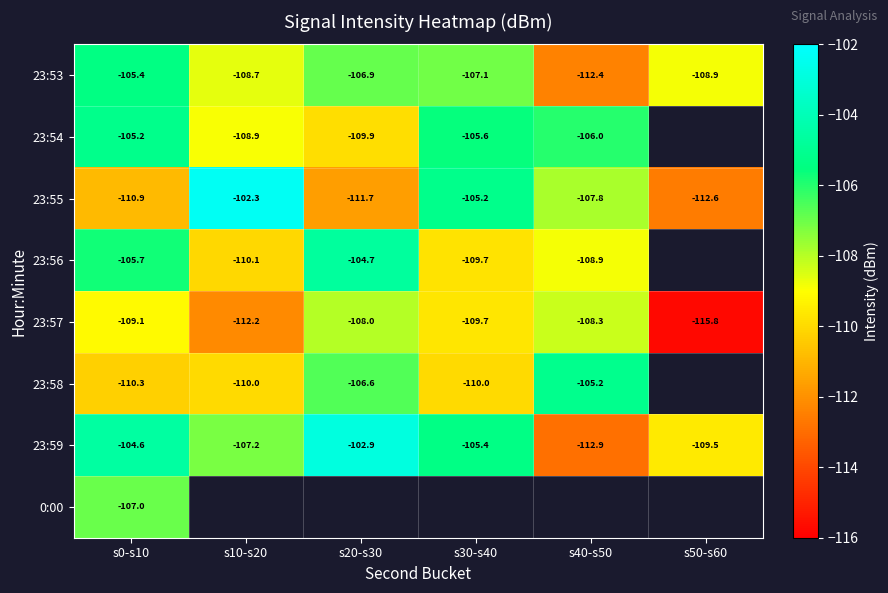

Is the value of 23:59 at s30-s40 greater than the value of 23:54 at s20-s30?

Yes